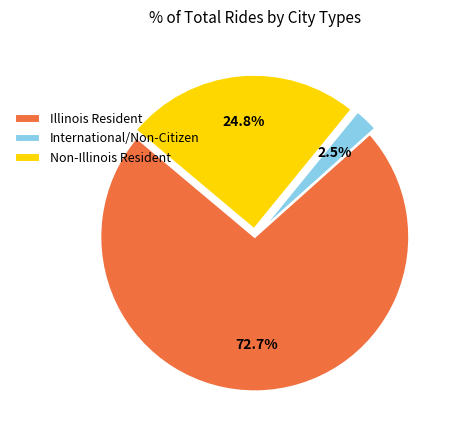

The Non-Illinois Resident slice represents 25% of the pie. True or false?

True